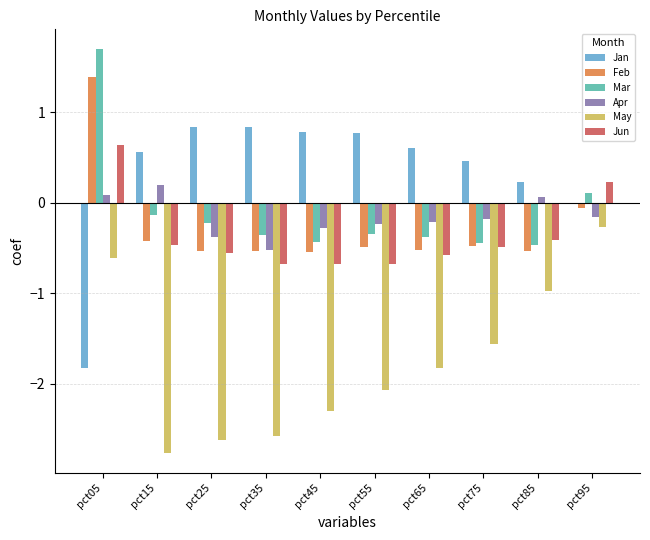

The Feb series shows -0.2 at pct65. True or false?

False